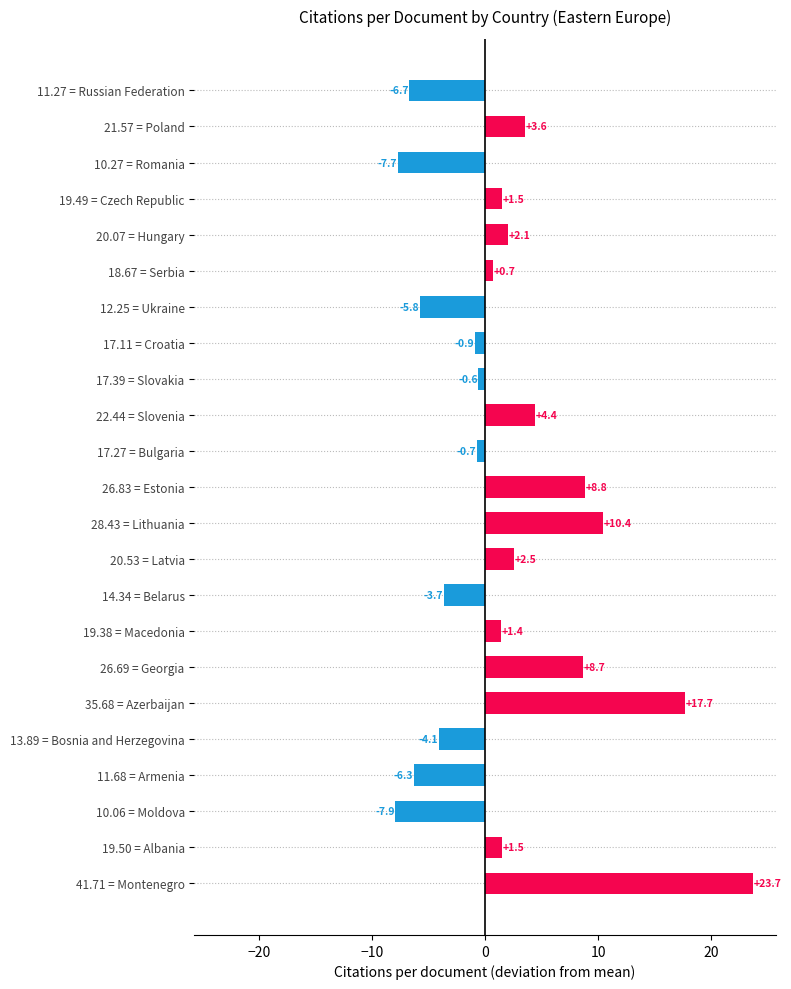

Between 41.71 = Montenegro and 13.89 = Bosnia and Herzegovina, which is larger?

41.71 = Montenegro